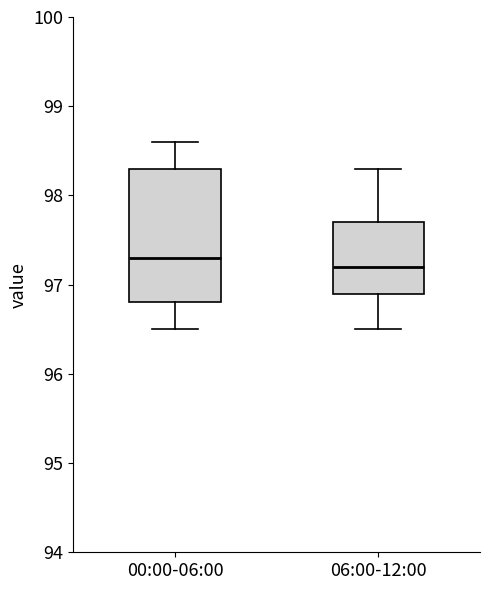

Reading left to right, transcribe this box plot: for each box, give where its median line is, the range the box spans, and where its two whiskers end, as read against the y-axis. The values are not printed on the chart, so give them approximately, as read against the axis.

00:00-06:00: median 97.3, box 96.8 to 98.3, whiskers 96.5 to 98.6
06:00-12:00: median 97.2, box 96.9 to 97.7, whiskers 96.5 to 98.3